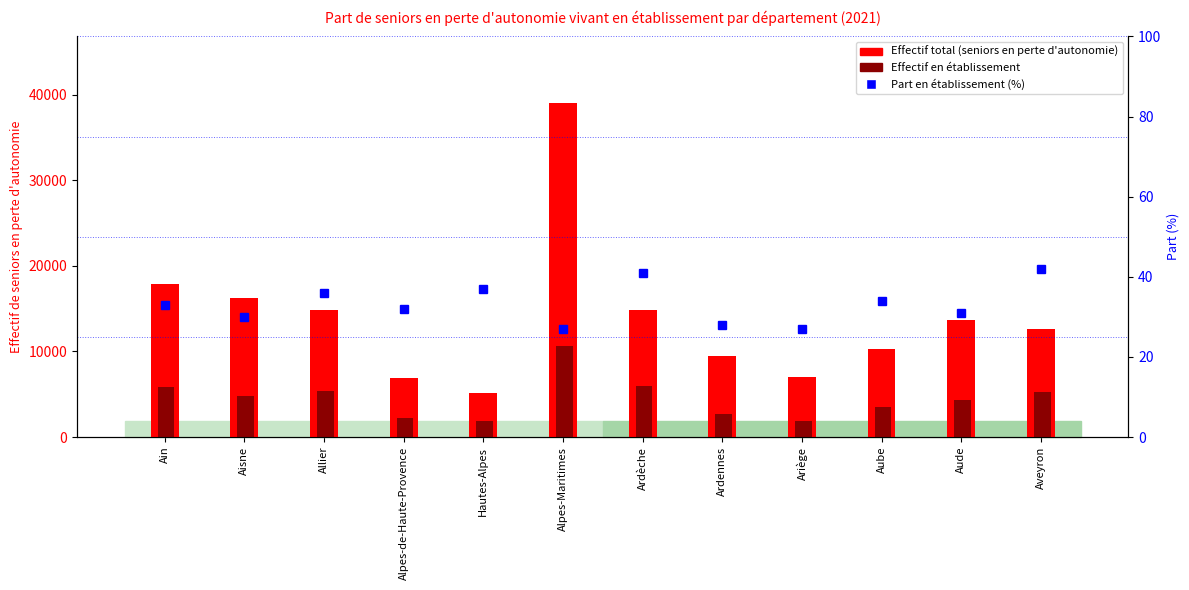

What is the label of the 12th bar from the right?

Ain